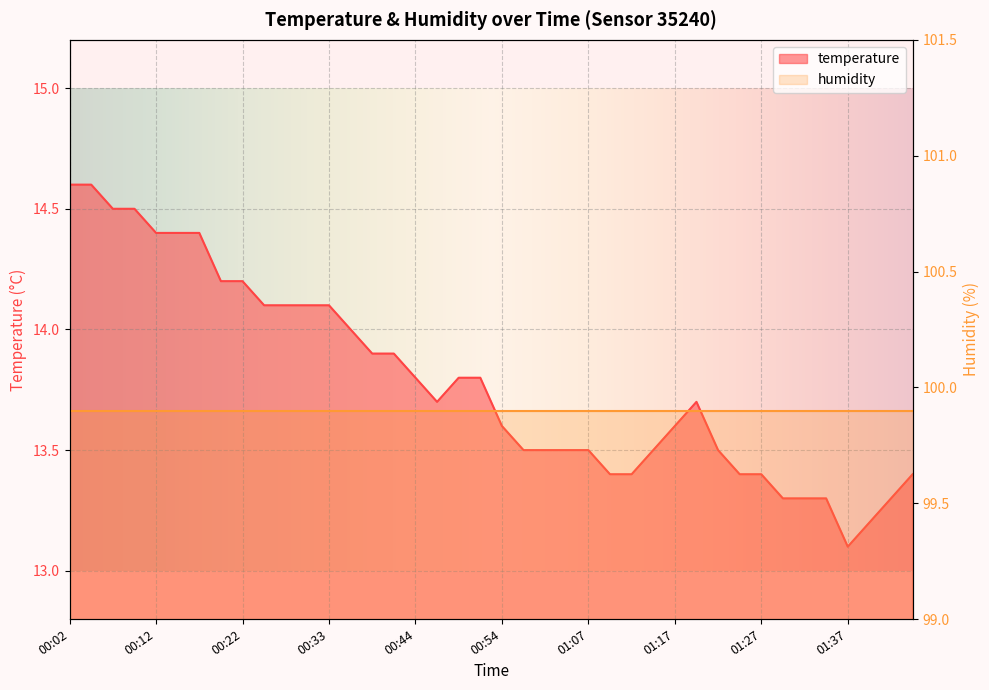

Does the chart display data point markers on the line(s)?

No